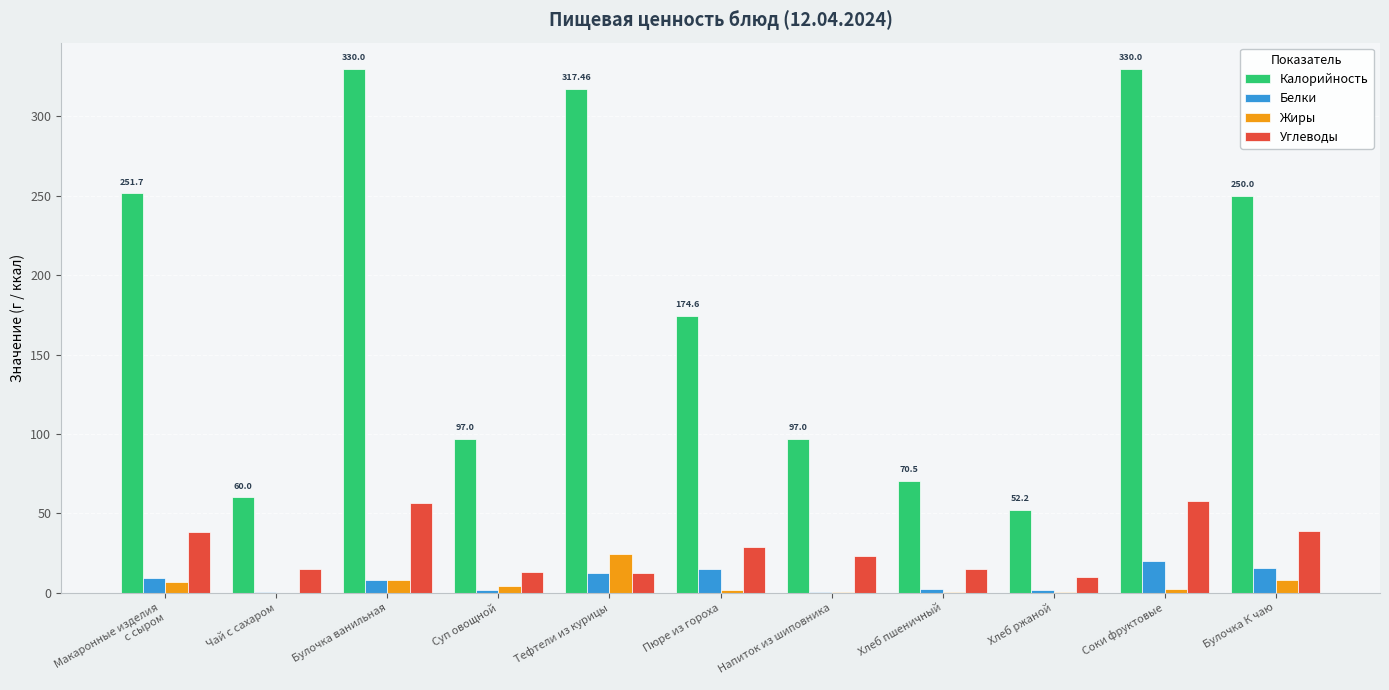

What is the sum of all Жиры values?

55.6